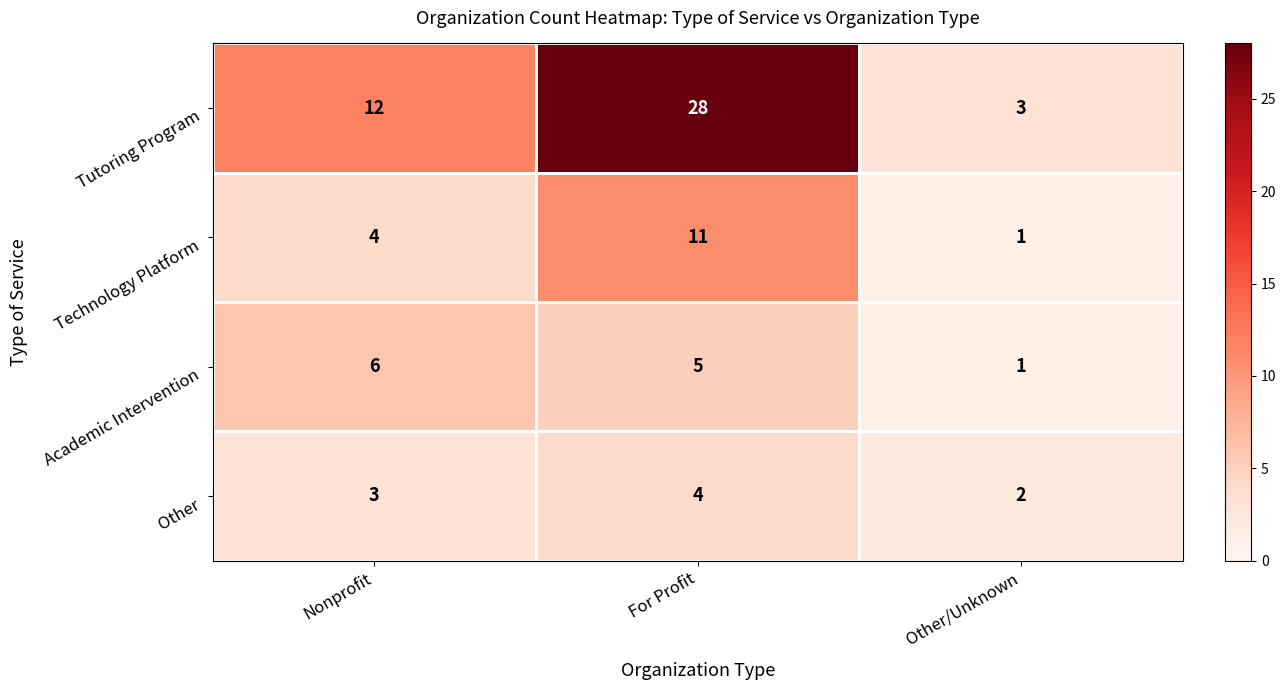

At which label is Tutoring Program closest to 15?

Nonprofit